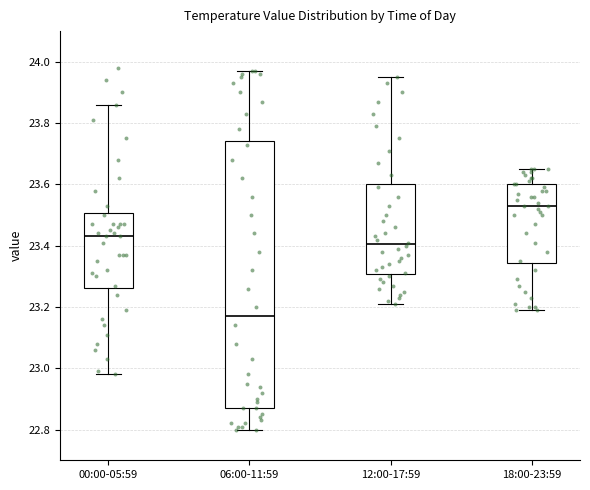

Which box is the tallest, from its lower edge to its upper edge?

06:00-11:59